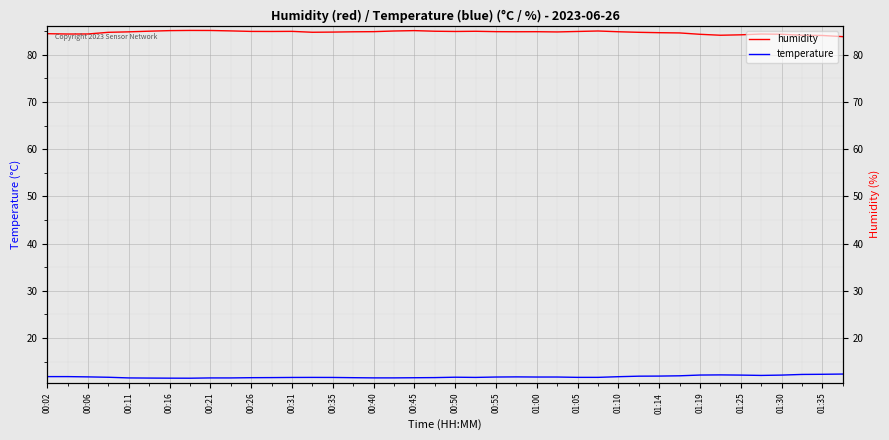

What is the difference between the highest and lowest values at 29?

72.9